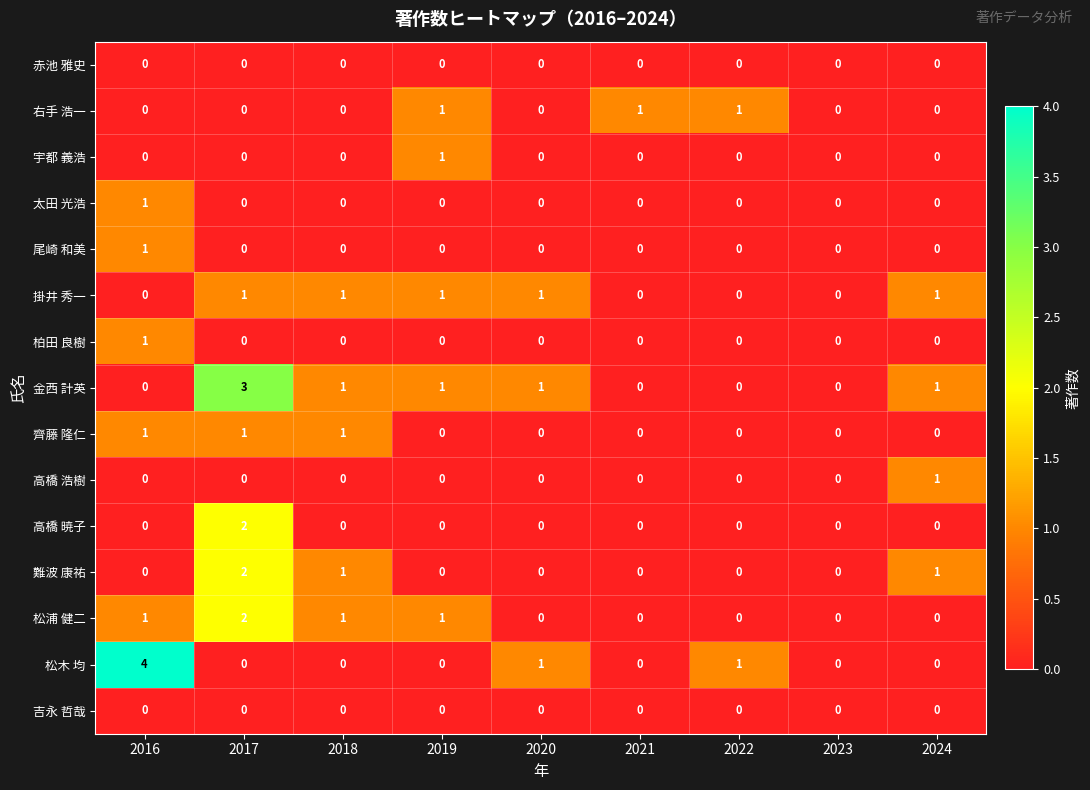

At which label does 高橋 暁子 reach its peak?

2017